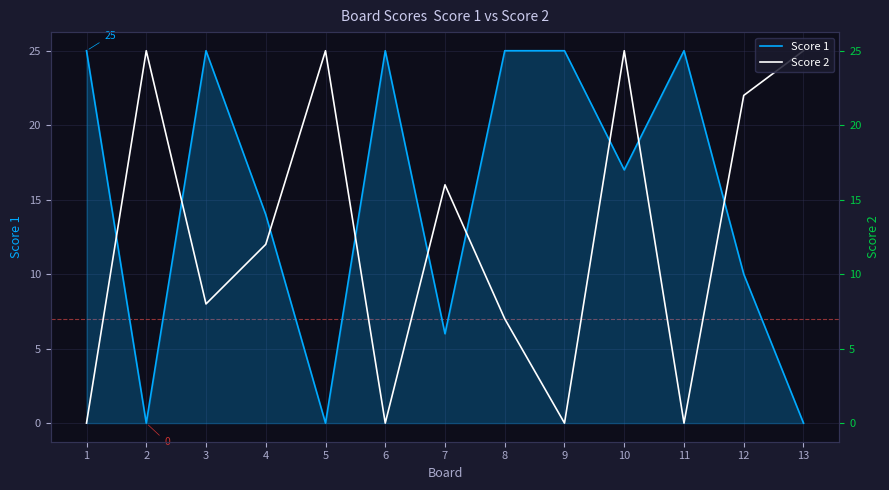

The Score 2 series shows 12 at 2. True or false?

False